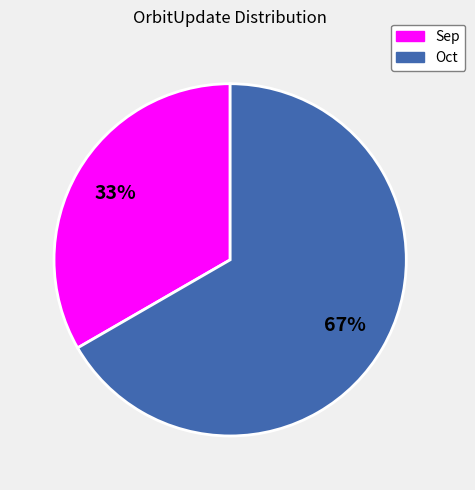

Which has a higher value, Oct or Sep?

Oct